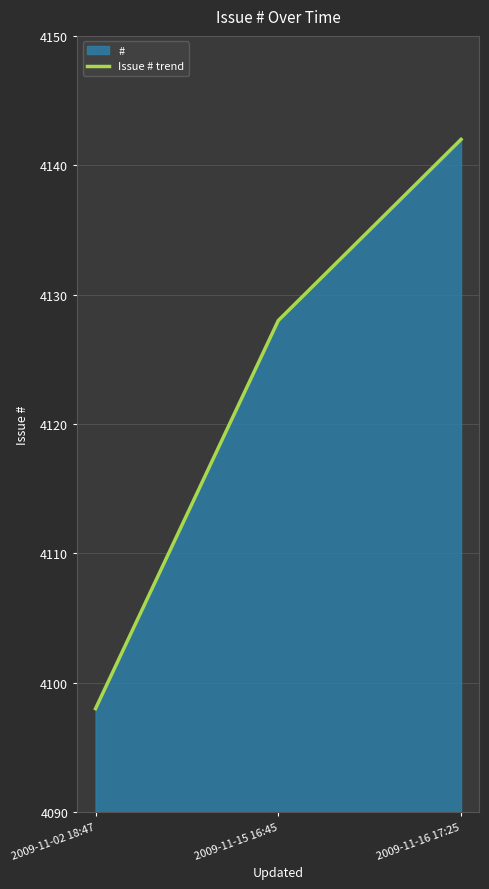

Rank the categories by value from lowest to highest.

2009-11-02 18:47, 2009-11-15 16:45, 2009-11-16 17:25